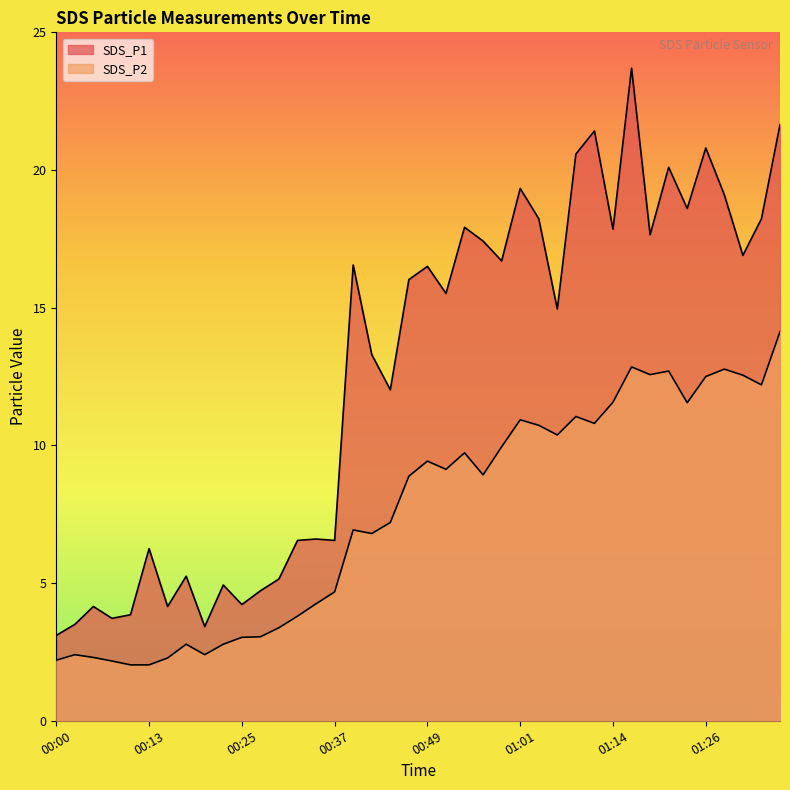

Rank the series by their maximum value, from highest to lowest.

SDS_P1, SDS_P2